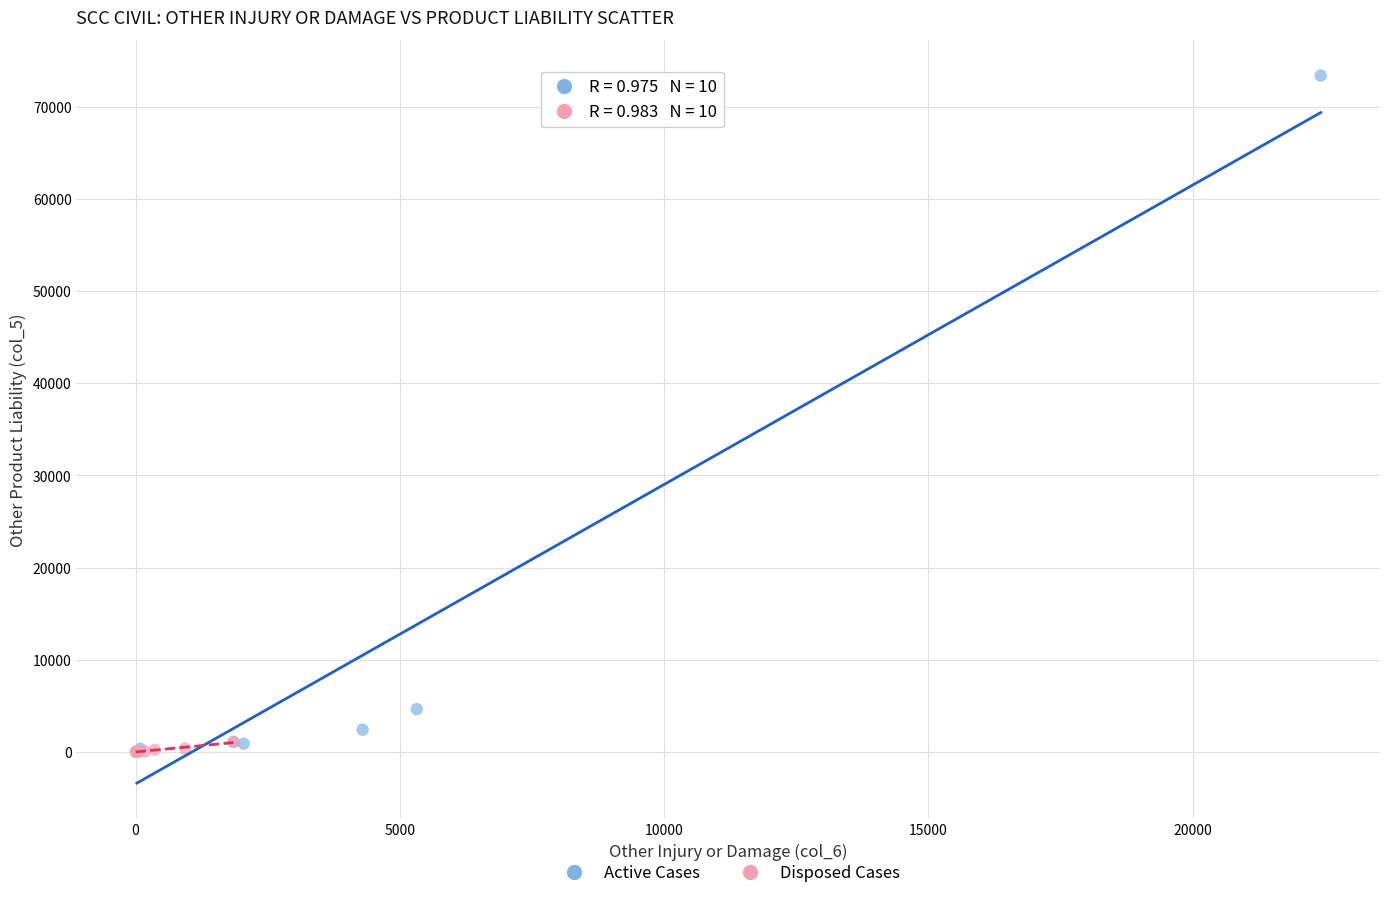

Which series has the widest spread of Y values?

Active Cases